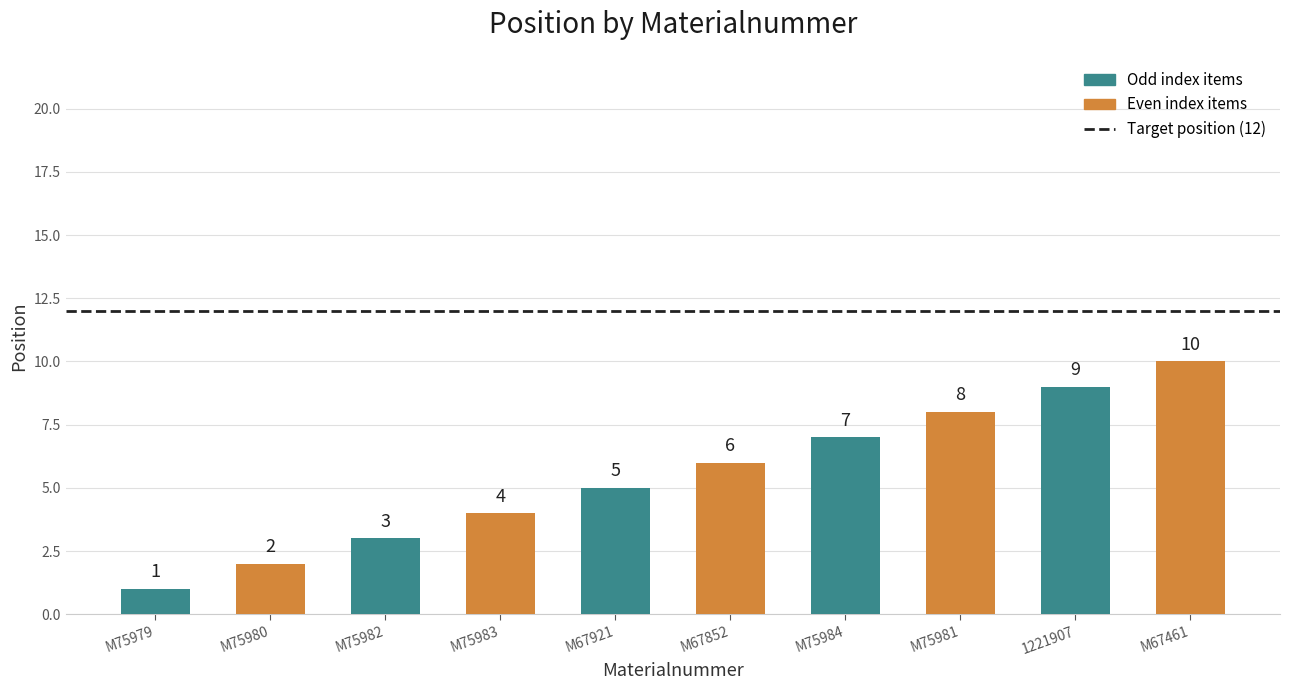

At which label is the value closest to 5?

M67921